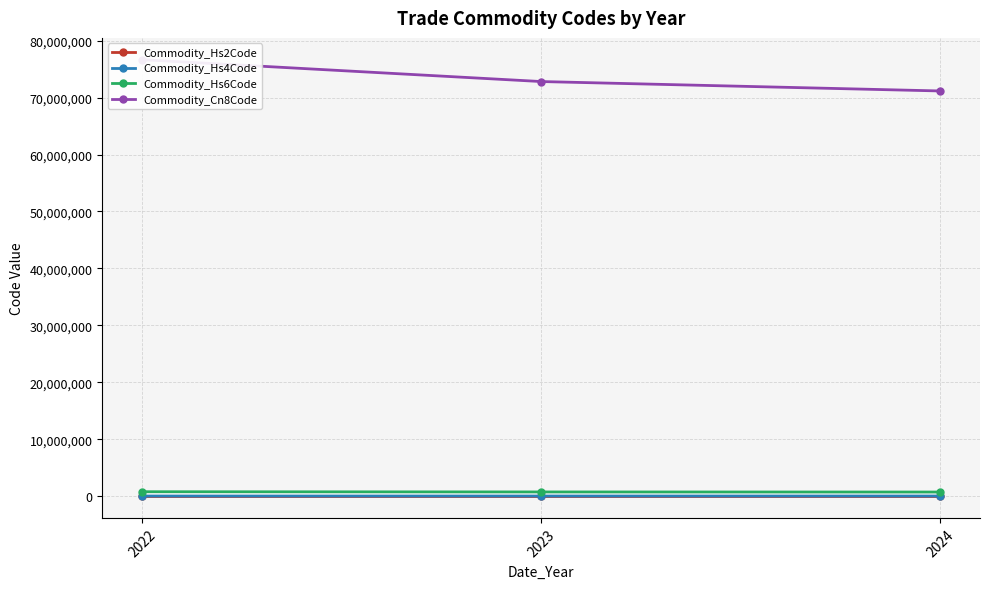

Reading right to left, transcribe all the data shown in this chart.

Commodity_Hs2Code: 71.0	72.7	76.5
Commodity_Hs4Code: 7117.0	7282.4	7666.1
Commodity_Hs6Code: 711719.0	728260.0	766626.3
Commodity_Cn8Code: 71171900.0	72826000.0	76662640.7